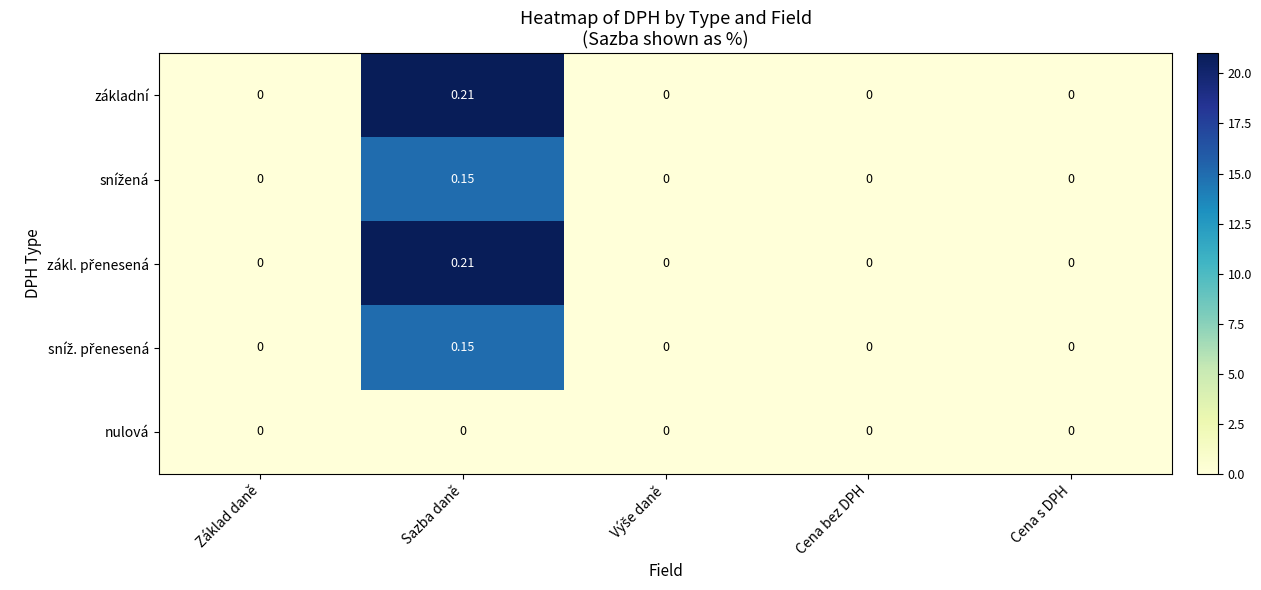

At which category is the sum across all series the highest?

Sazba daně